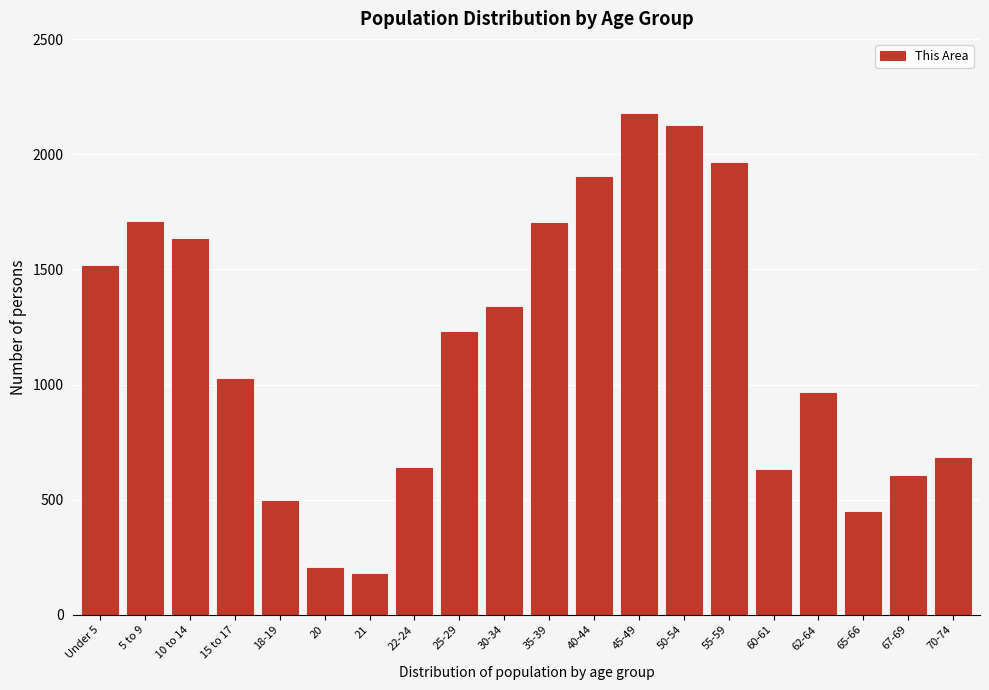

At which label is the value closest to 1176?

25-29